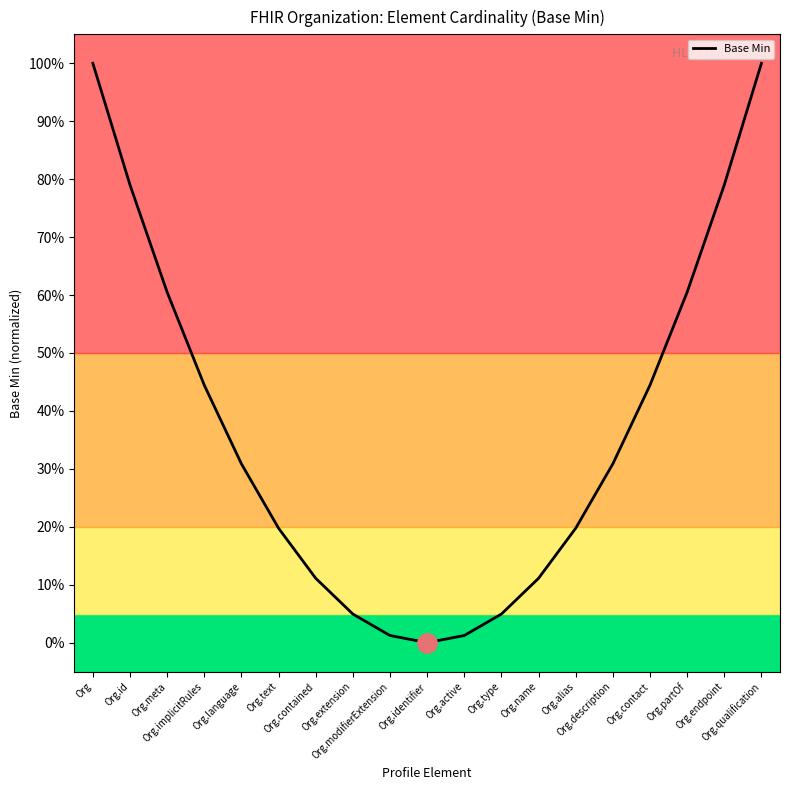

What is the sum of the values at Org and Org.implicitRules?

1.4